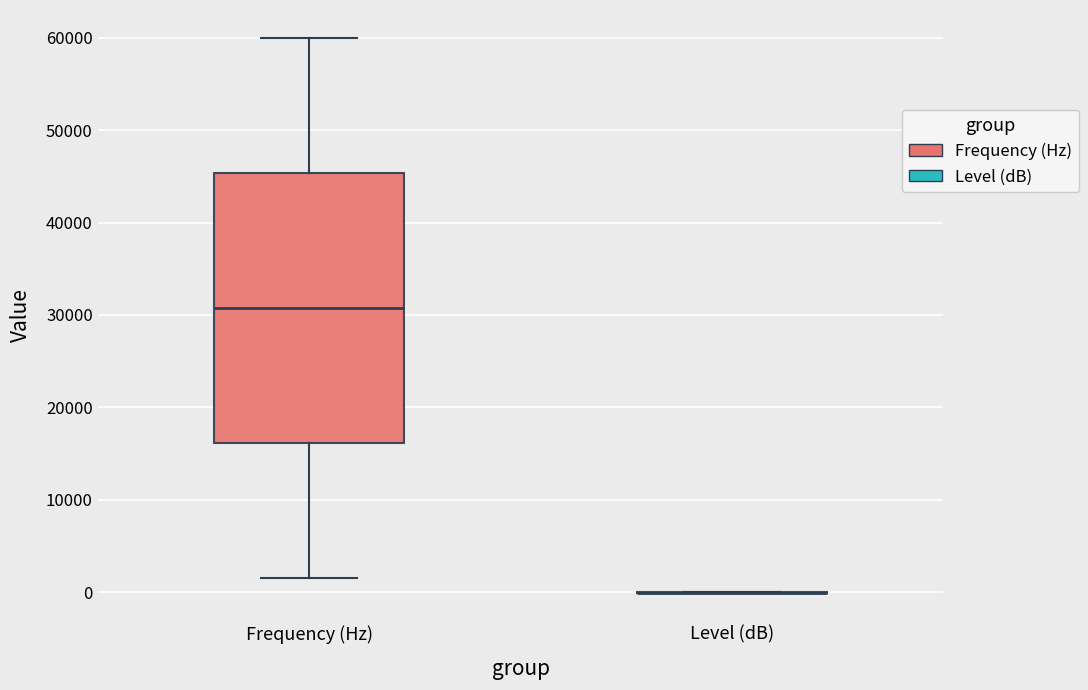

Reading left to right, read every box against the y-axis: the position of its median line, the range the box covers, and the ends of its whiskers. The values are not printed on the chart, so give them approximately, as read against the axis.

Frequency (Hz): median 31000, box 16000 to 45000, whiskers 2000 to 60000
Level (dB): box collapsed to a line at 0, whiskers 0 to 0